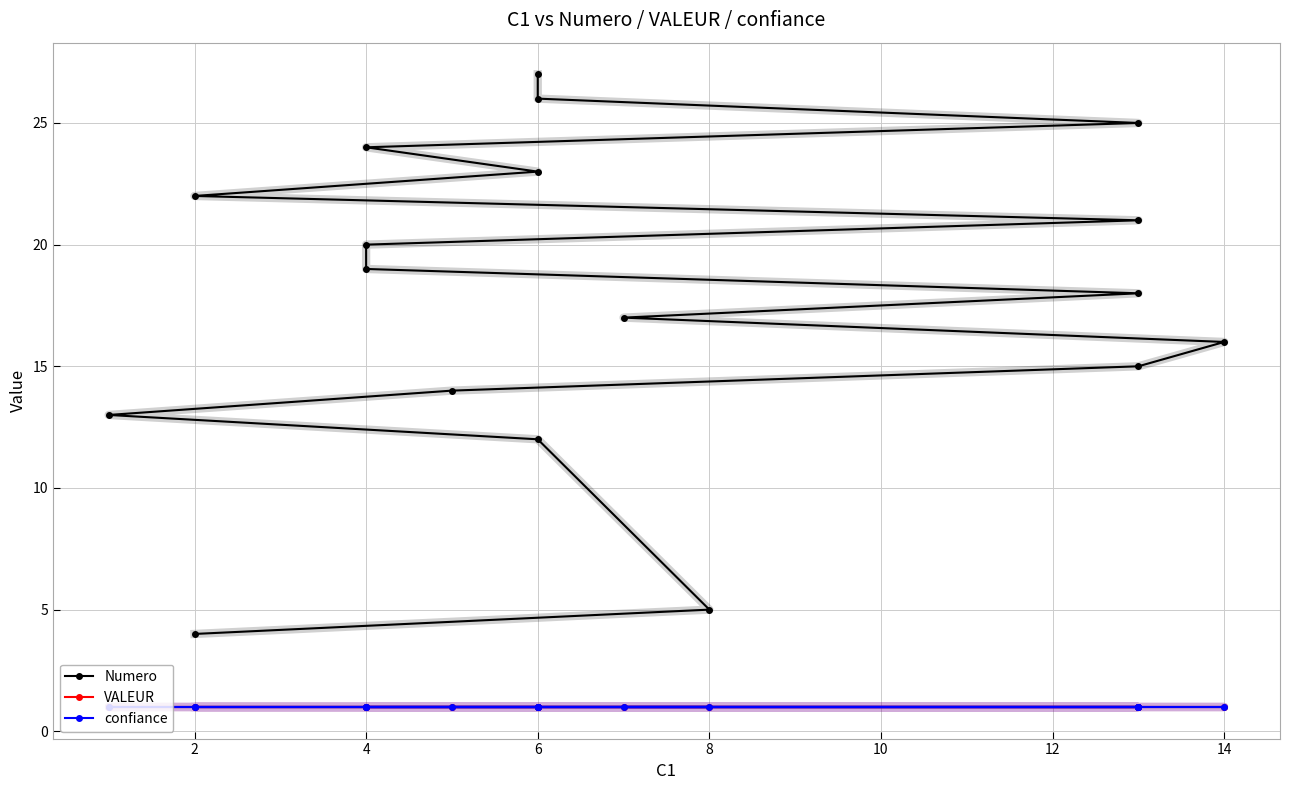

What is the greatest value displayed?

27